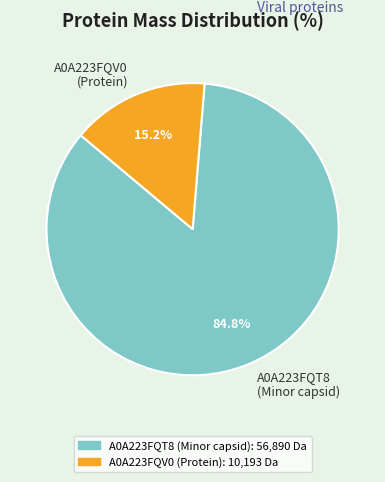

Which has a higher value, A0A223FQV0 (Protein) or A0A223FQT8 (Minor capsid)?

A0A223FQT8 (Minor capsid)